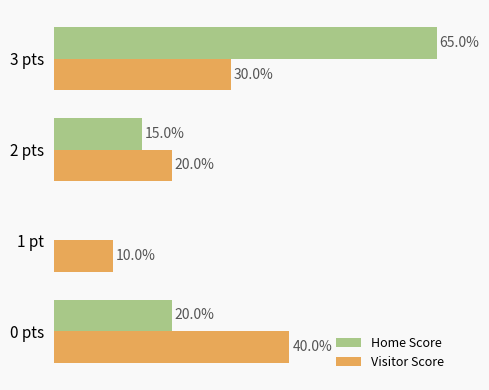

What are all the series names shown in the legend?

Home Score, Visitor Score